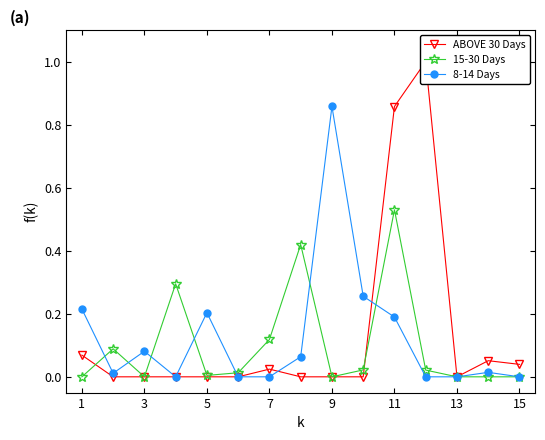

True or false: 15-30 Days has a value of 0.3 at 3.

False